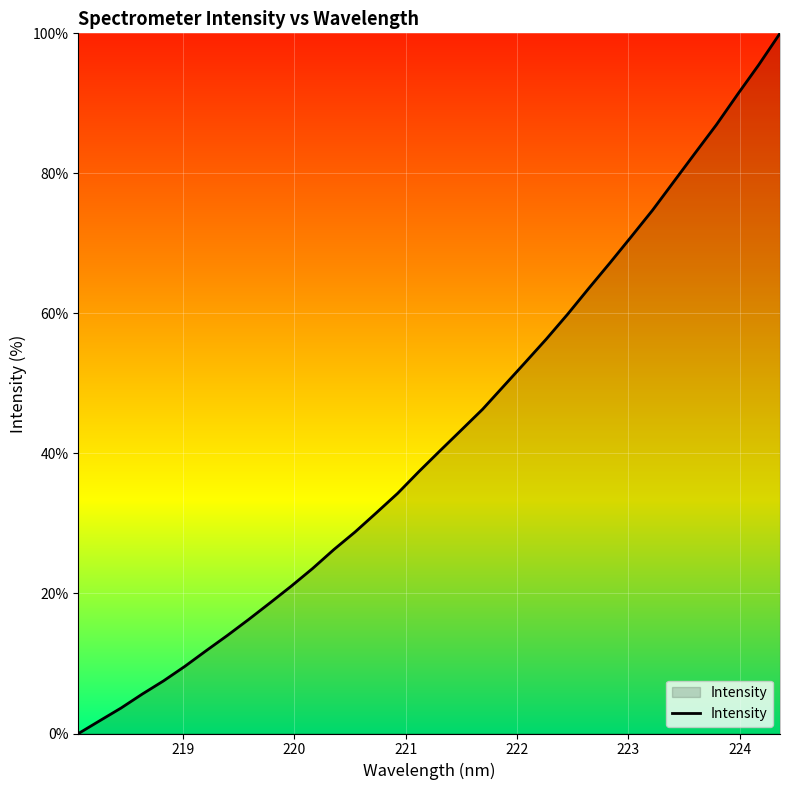

True or false: there are more than 0 points higher than both neighbors.

False